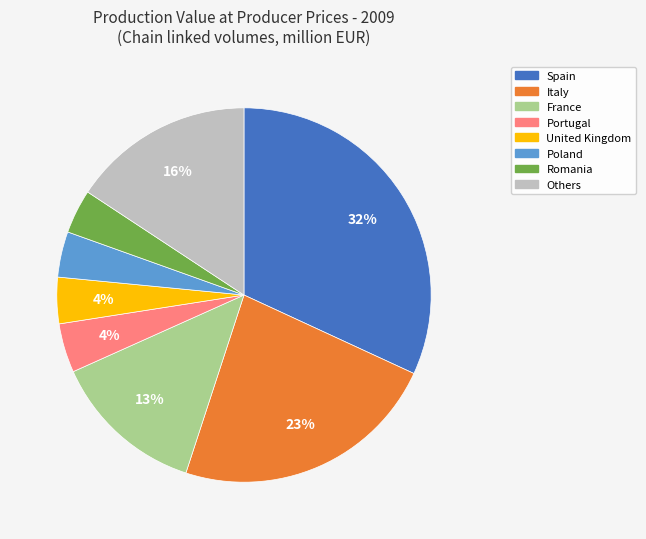

Does any single category account for the majority?

No